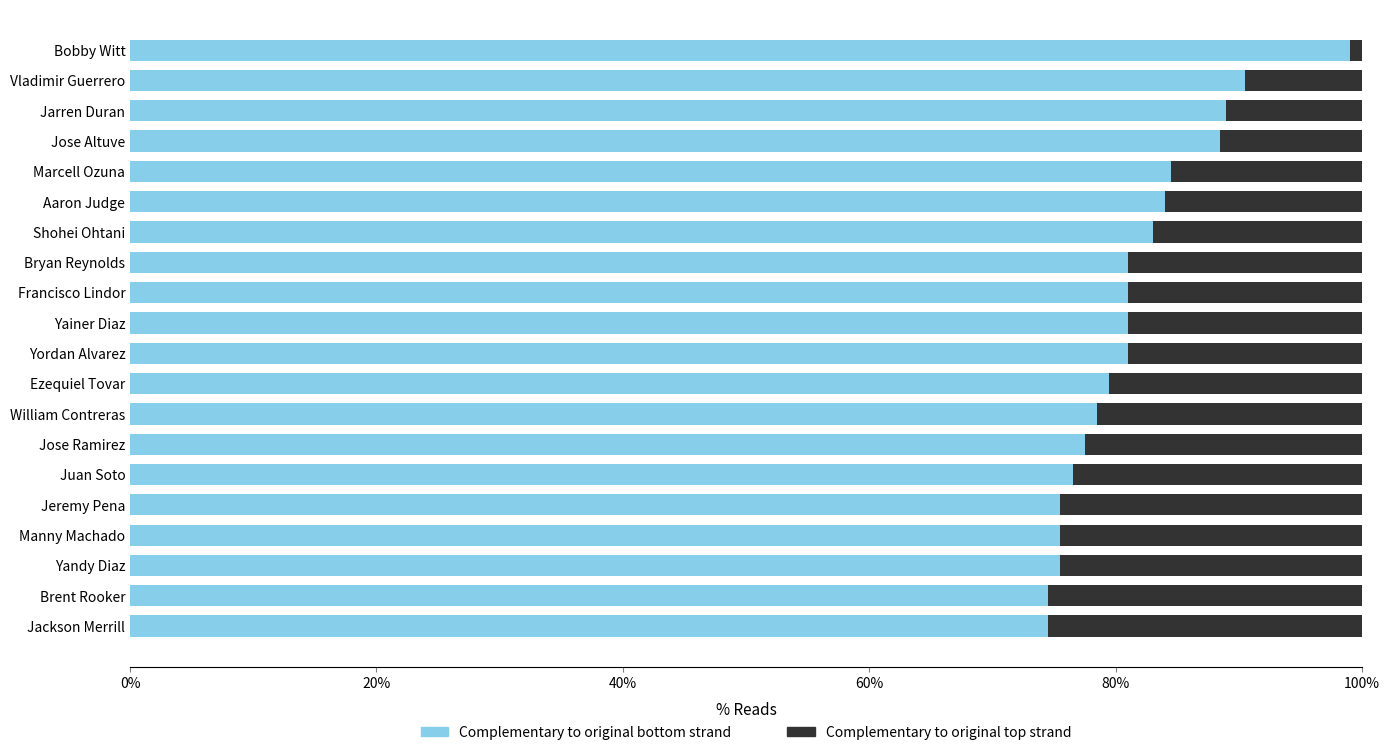

What is the total value across all series at Bryan Reynolds?

100.0